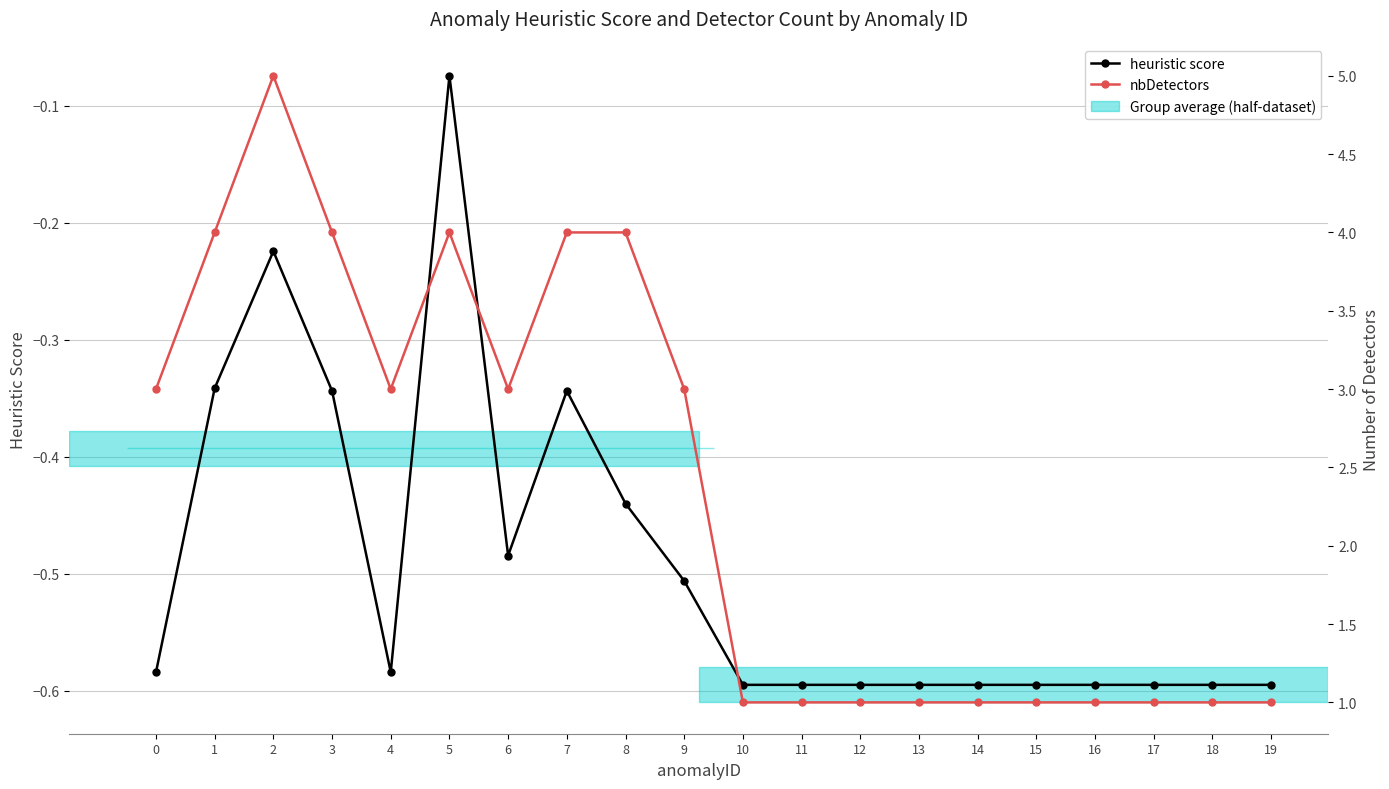

What is the total value across all series at 1?

3.7